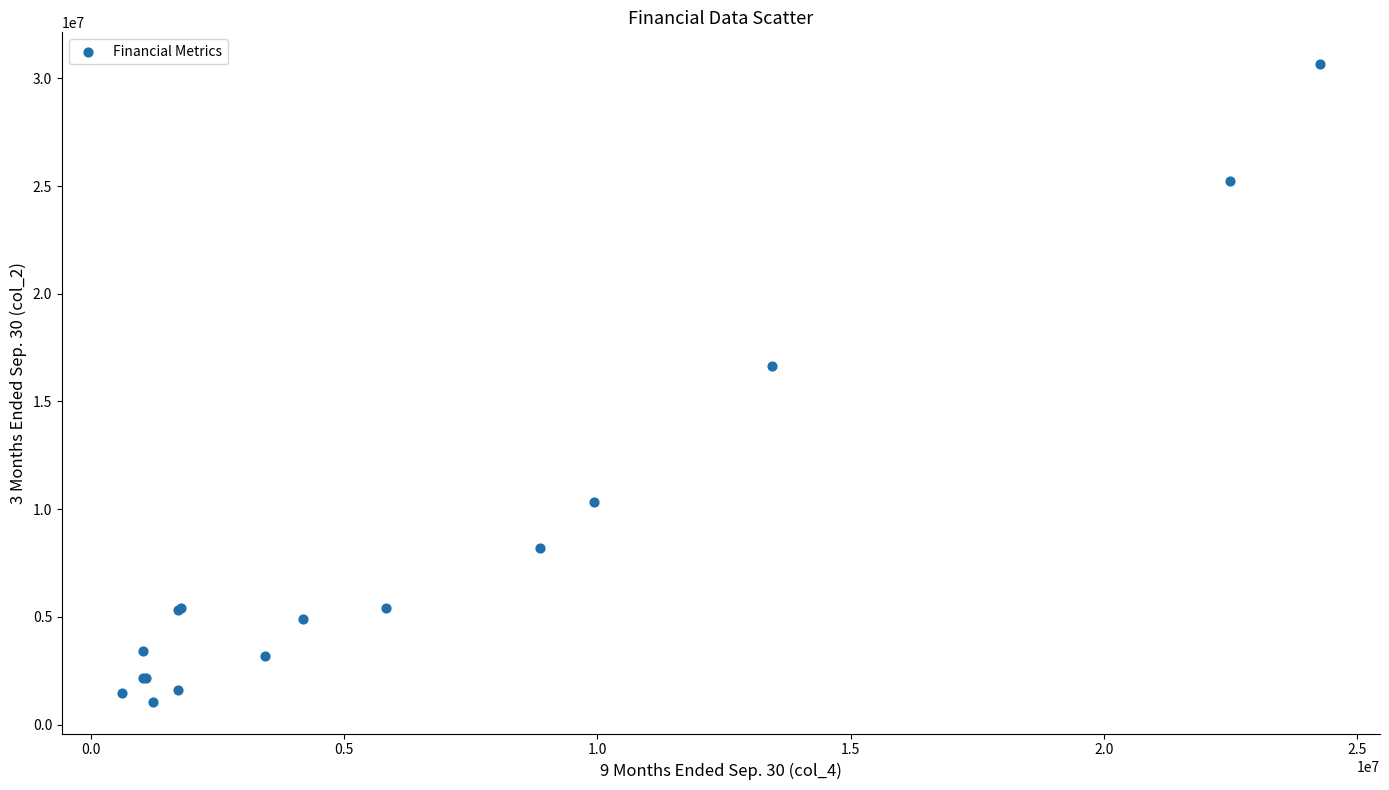

What Y value in the scatter plot is closest to 15859850?

16649000